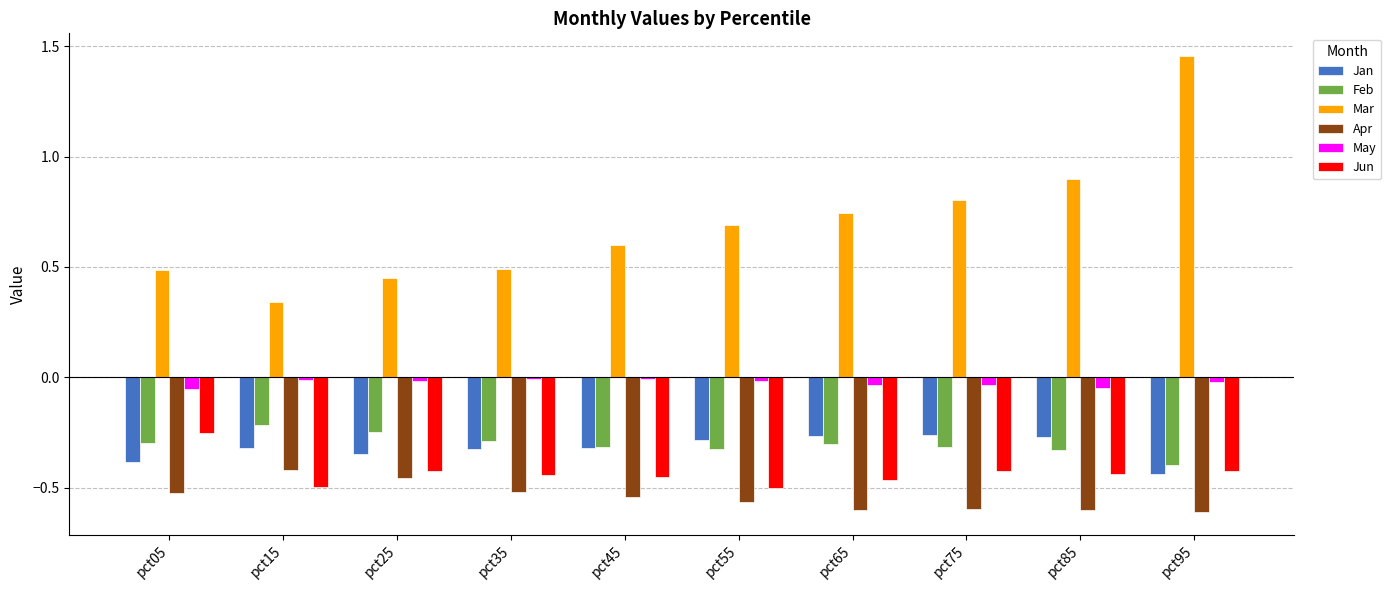

What is the sum of all Jun values?

-4.3